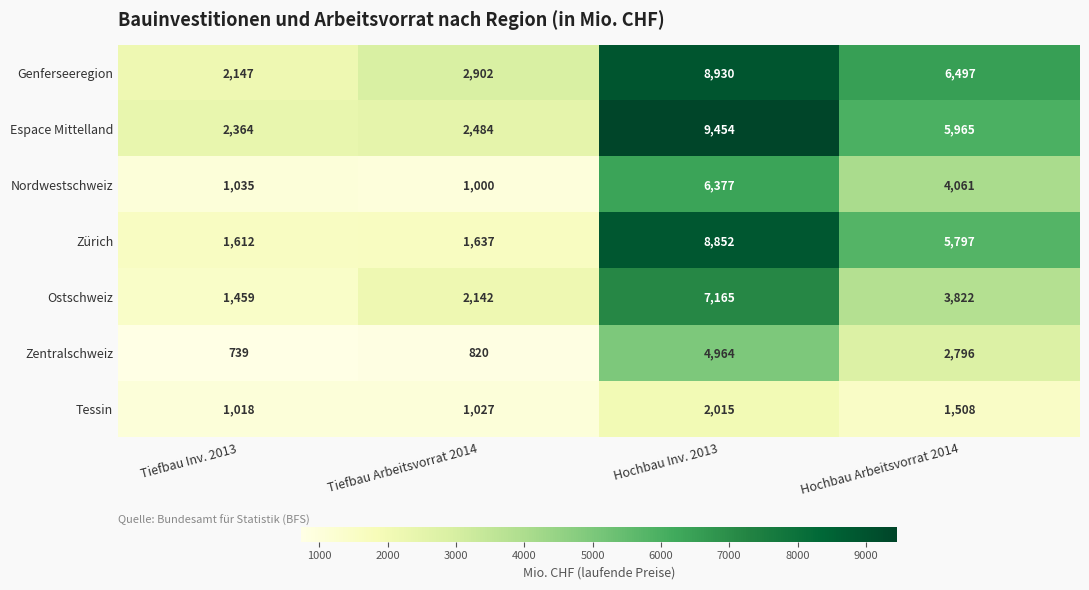

Reading left to right, extract all data points from this chart.

Genferseeregion: Tiefbau Inv. 2013=2147	Tiefbau Arbeitsvorrat 2014=2902	Hochbau Inv. 2013=8930	Hochbau Arbeitsvorrat 2014=6497
Espace Mittelland: Tiefbau Inv. 2013=2364	Tiefbau Arbeitsvorrat 2014=2484	Hochbau Inv. 2013=9454	Hochbau Arbeitsvorrat 2014=5965
Nordwestschweiz: Tiefbau Inv. 2013=1035	Tiefbau Arbeitsvorrat 2014=1000	Hochbau Inv. 2013=6377	Hochbau Arbeitsvorrat 2014=4061
Zürich: Tiefbau Inv. 2013=1612	Tiefbau Arbeitsvorrat 2014=1637	Hochbau Inv. 2013=8852	Hochbau Arbeitsvorrat 2014=5797
Ostschweiz: Tiefbau Inv. 2013=1459	Tiefbau Arbeitsvorrat 2014=2142	Hochbau Inv. 2013=7165	Hochbau Arbeitsvorrat 2014=3822
Zentralschweiz: Tiefbau Inv. 2013=739	Tiefbau Arbeitsvorrat 2014=820	Hochbau Inv. 2013=4964	Hochbau Arbeitsvorrat 2014=2796
Tessin: Tiefbau Inv. 2013=1018	Tiefbau Arbeitsvorrat 2014=1027	Hochbau Inv. 2013=2015	Hochbau Arbeitsvorrat 2014=1508